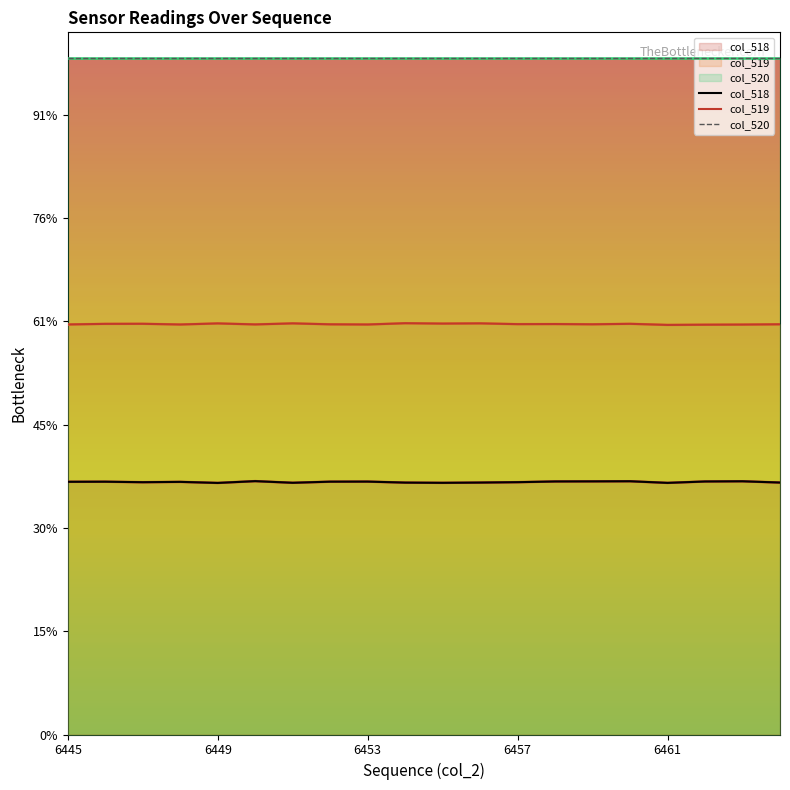

At which category does col_518 reach its first local peak?

6446